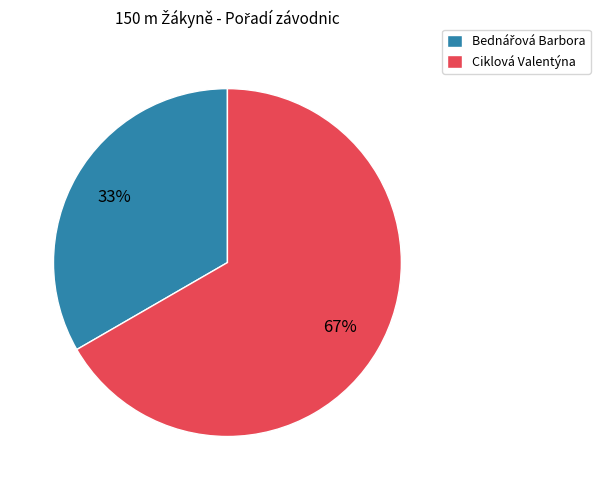

To the nearest percent, what portion does Ciklová Valentýna represent?

67%